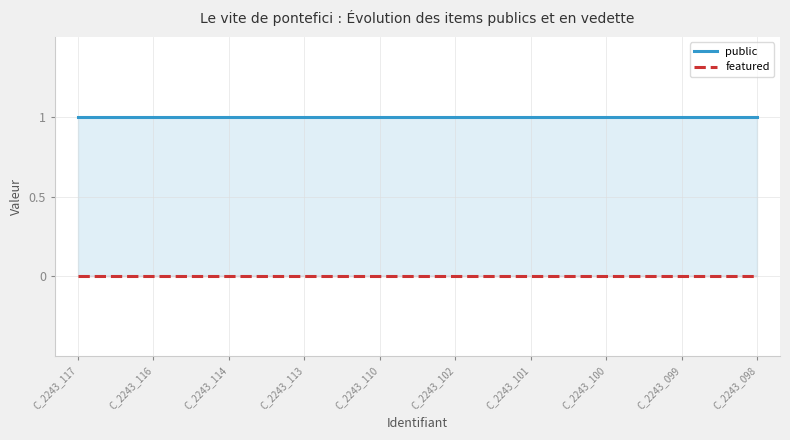

How many lines are shown in the chart?

2